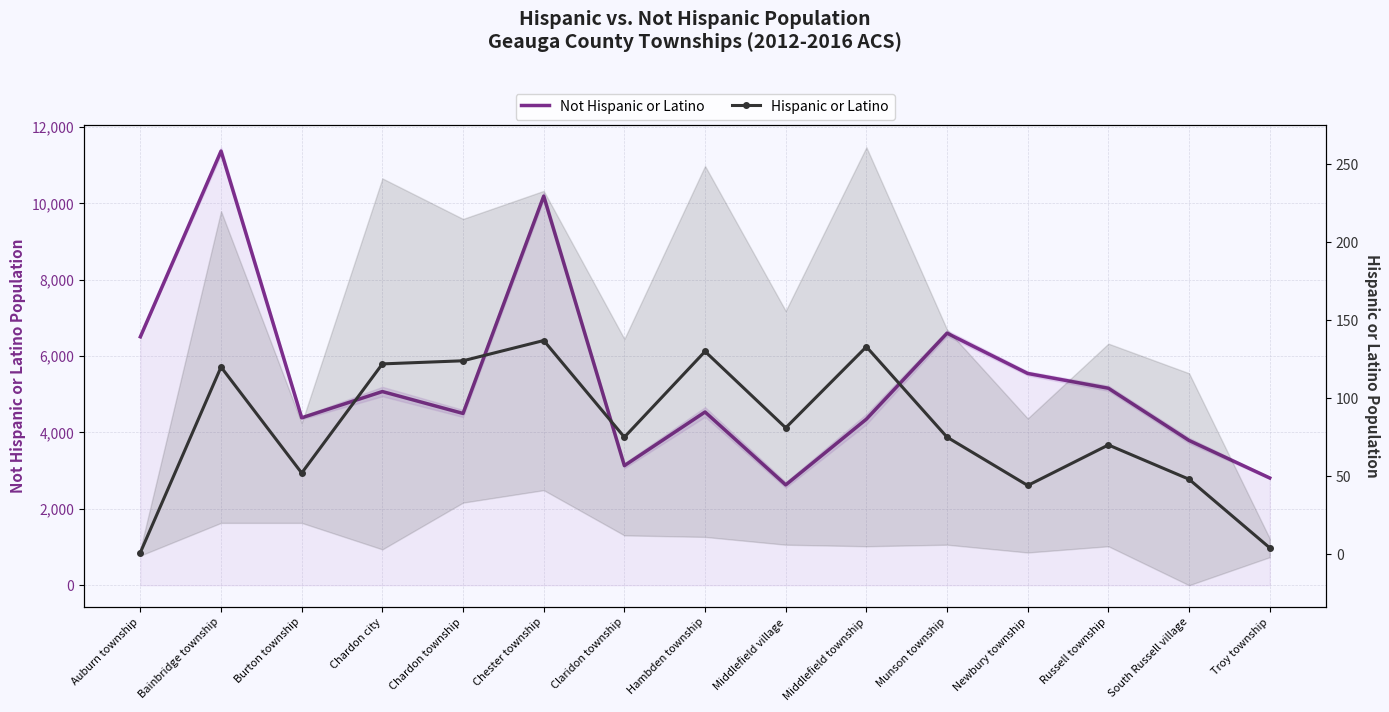

What is the average value of the Not Hispanic or Latino series?

5372